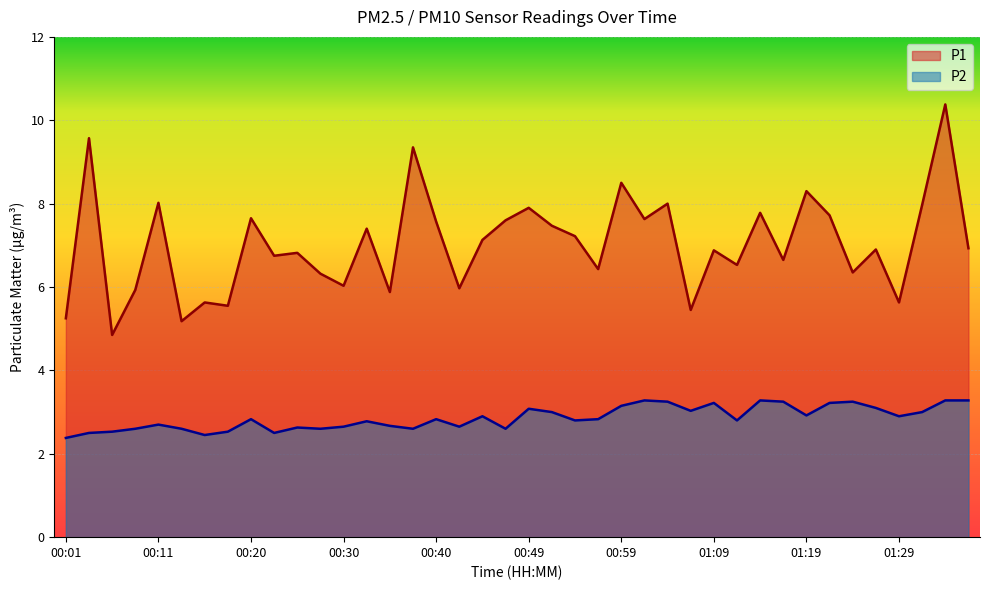

At how many categories does at least one series exceed 7?

19